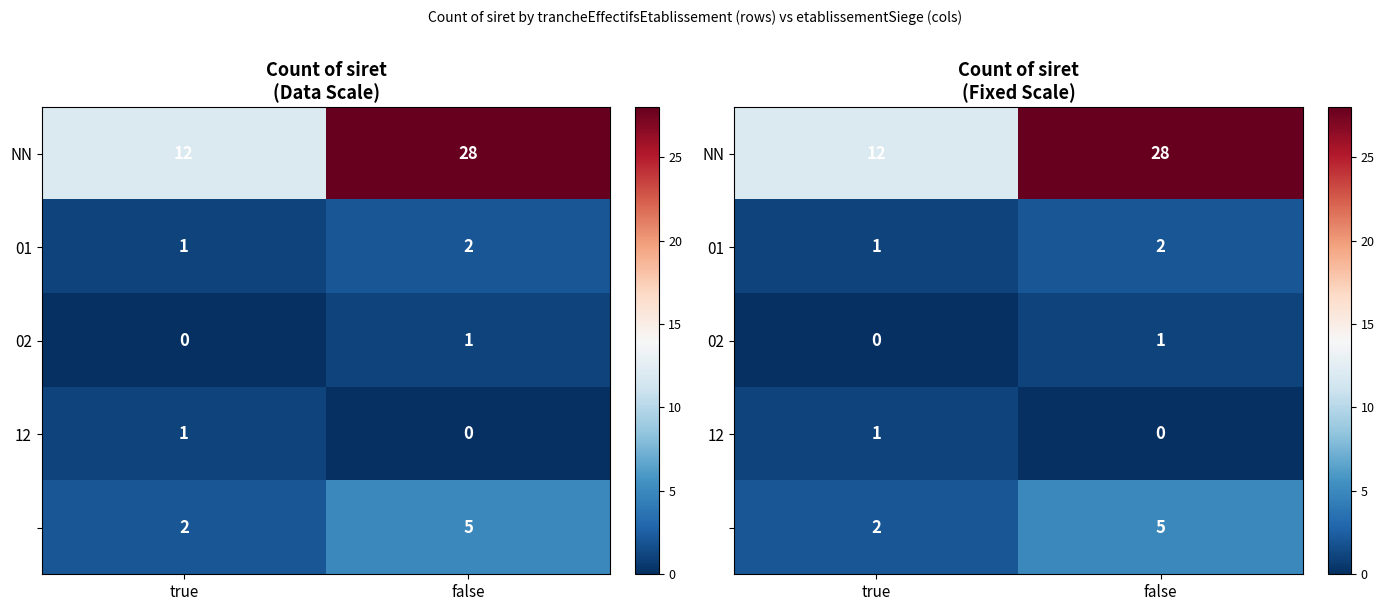

Is it true that NN equals 50 at false?

False